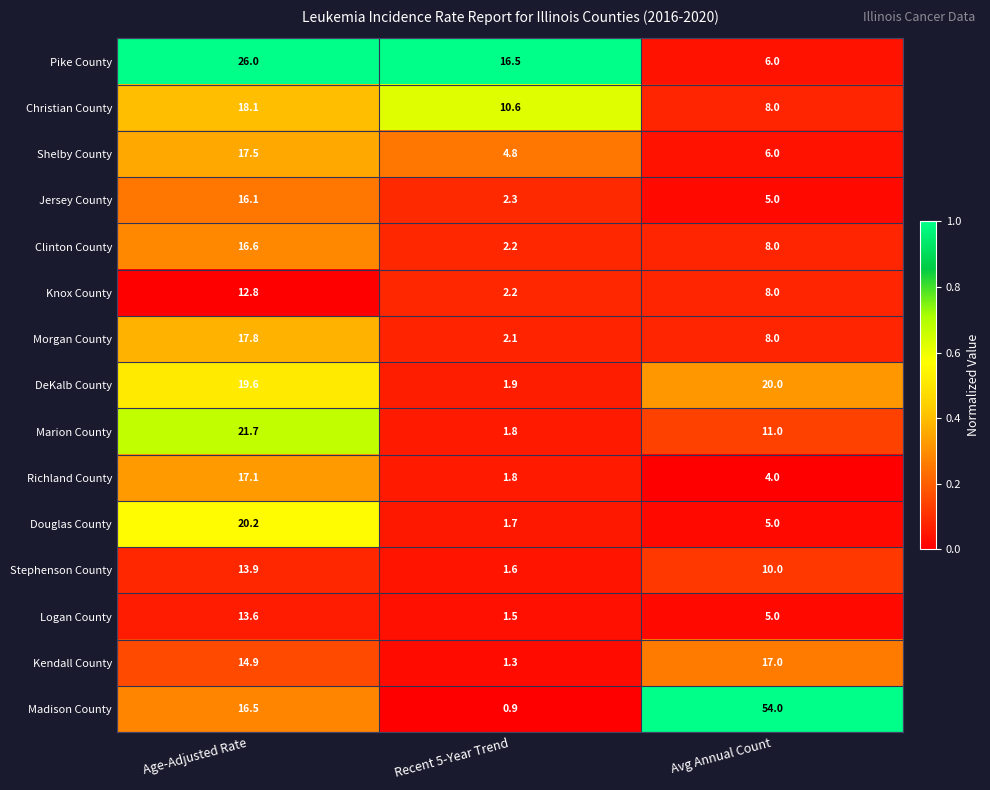

Which category has the highest value in the Christian County series?

Age-Adjusted Rate